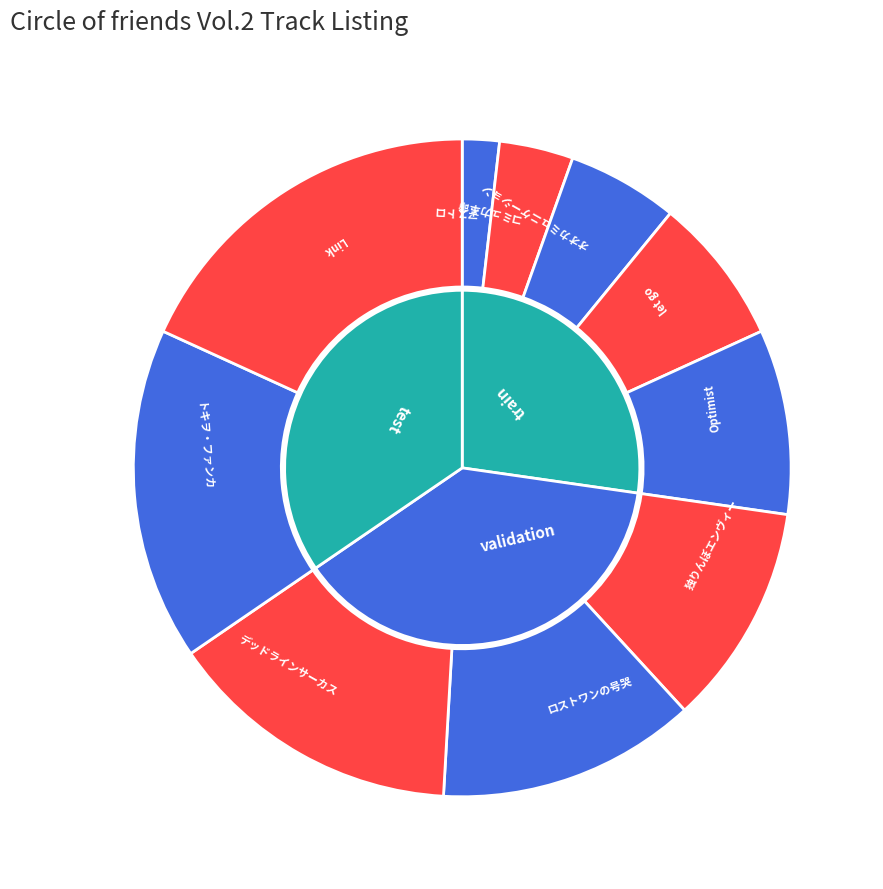

Does any single category account for the majority?

No